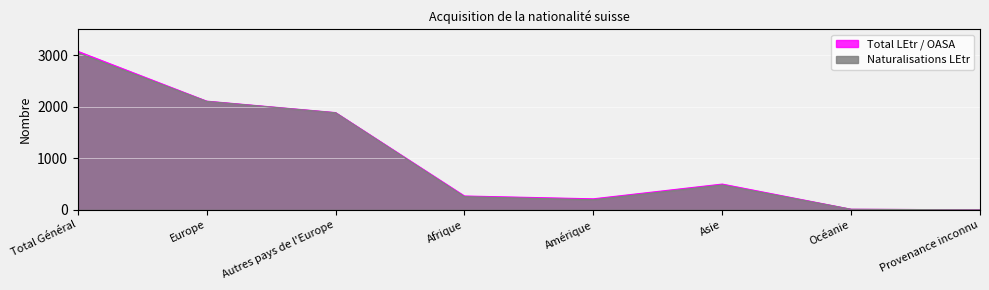

Is it true that Naturalisations LEtr equals 7 at Océanie?

False